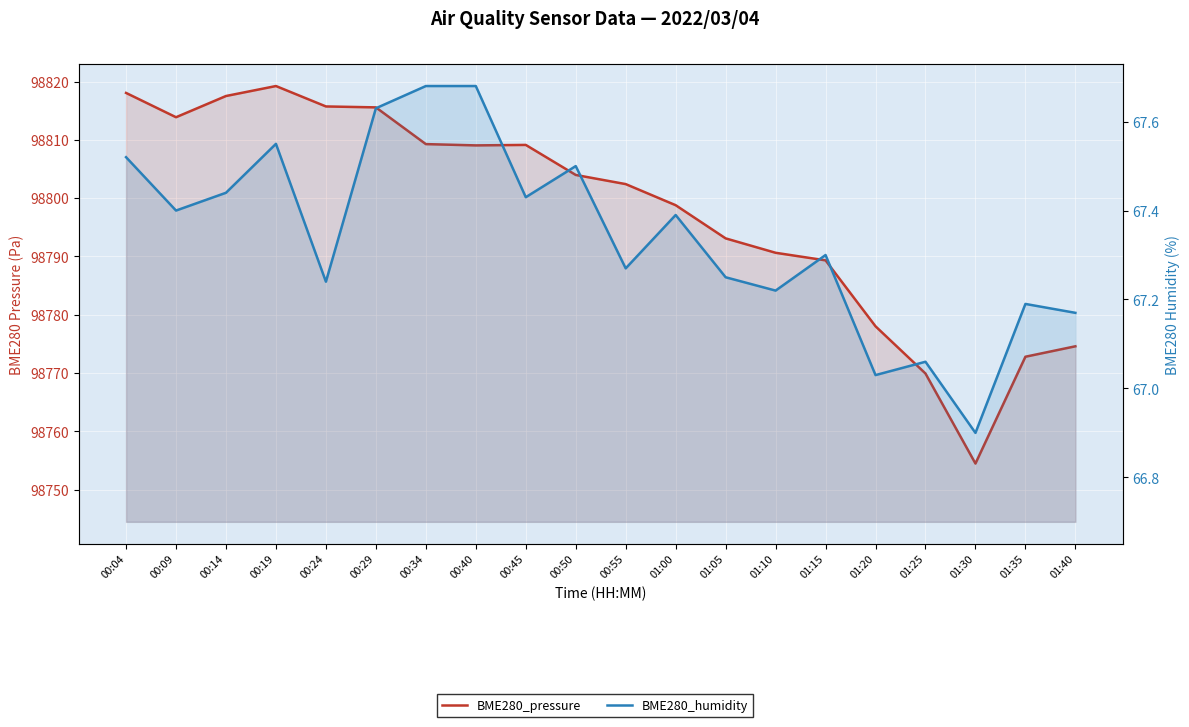

At which label does BME280_pressure first exceed 98803?

00:04